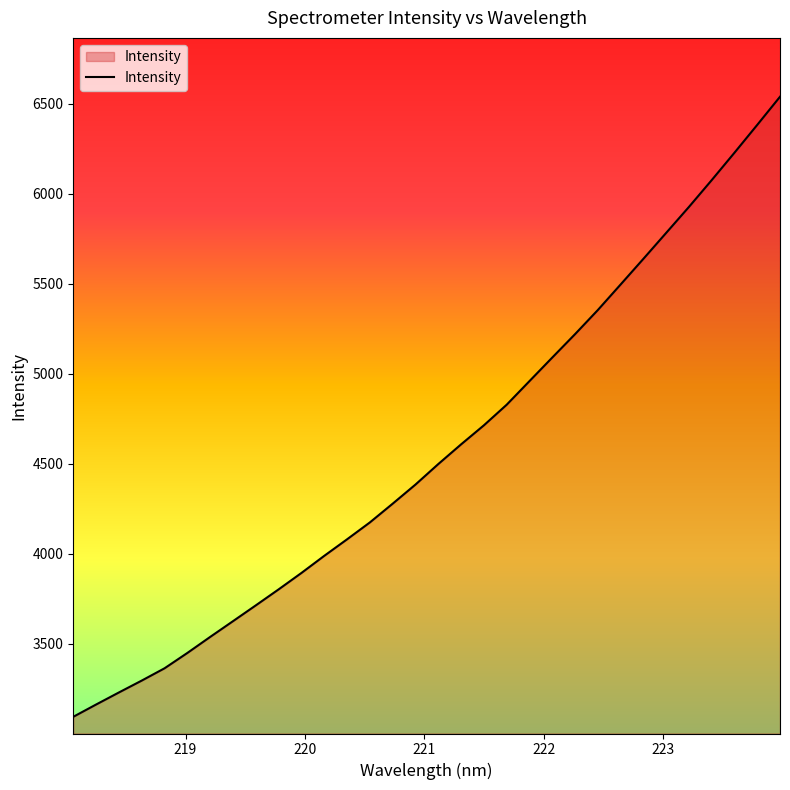

What is the maximum value shown in the chart?

6540.2